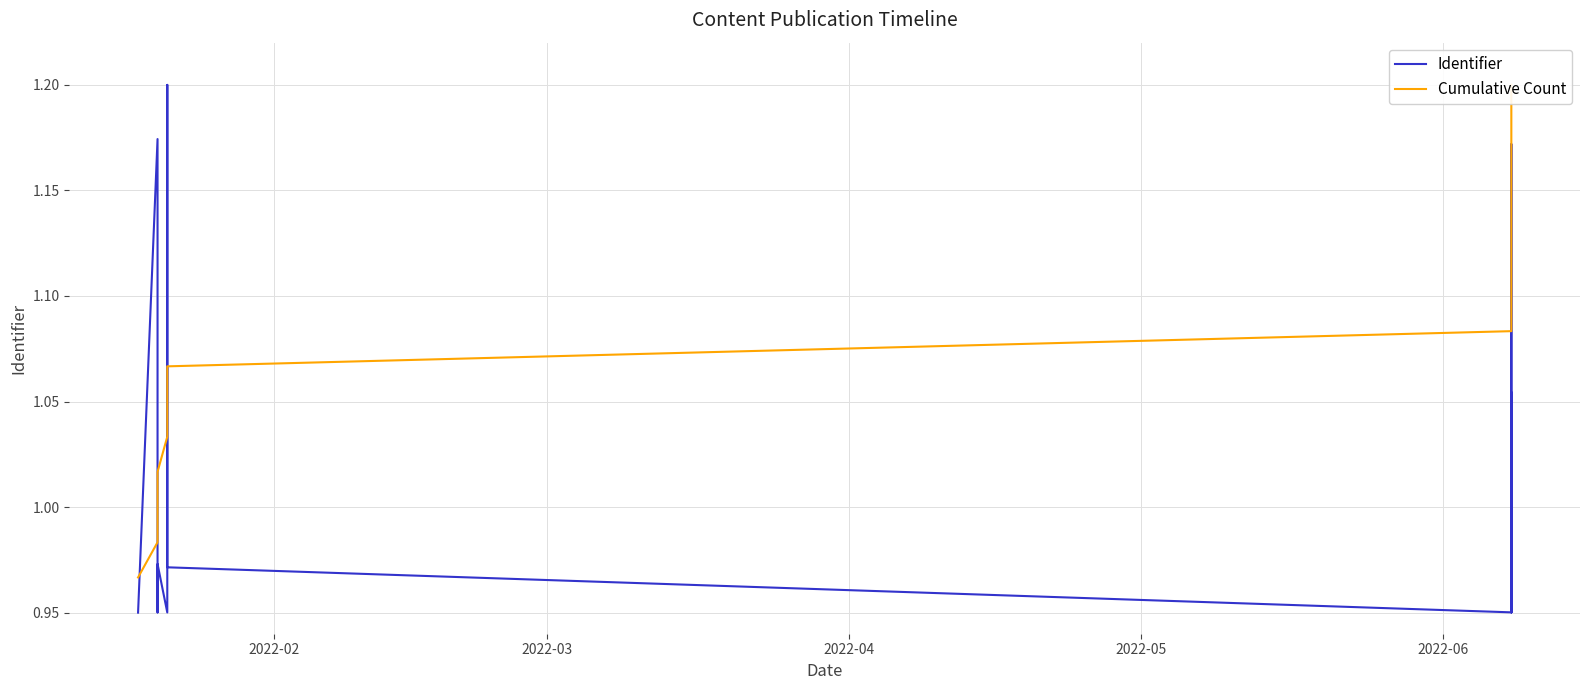

True or false: Cumulative Count and Identifier cross at least once.

True